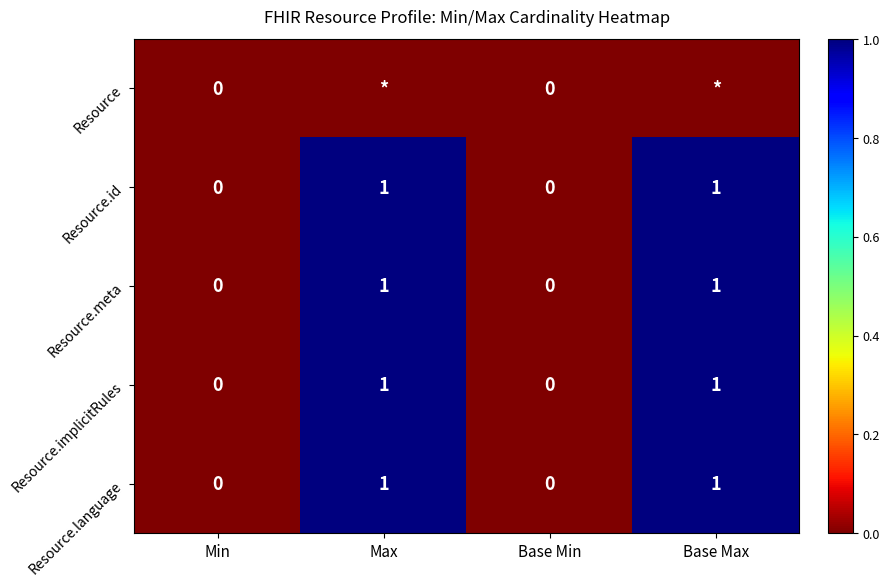

True or false: Resource.implicitRules has a value of -1 at Min.

False